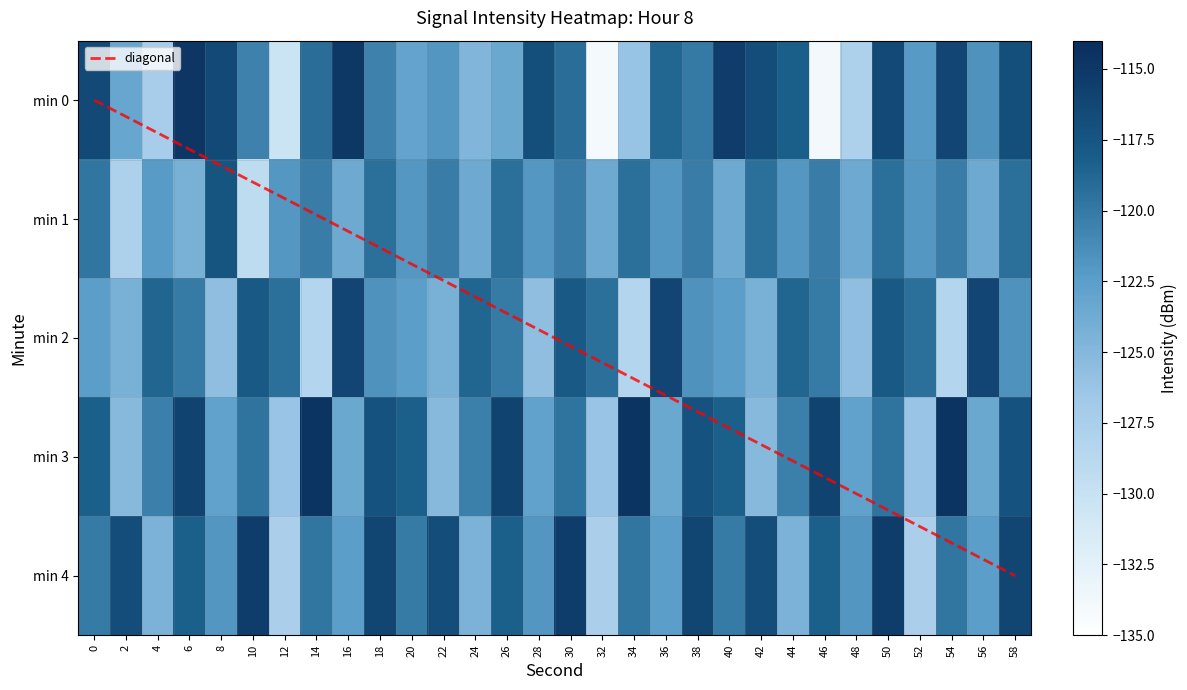

Rank the categories by 1 value from highest to lowest.

8, 18, 26, 34, 42, 50, 58, 0, 14, 22, 30, 38, 46, 54, 12, 20, 28, 36, 44, 52, 4, 16, 24, 32, 40, 48, 56, 6, 2, 10